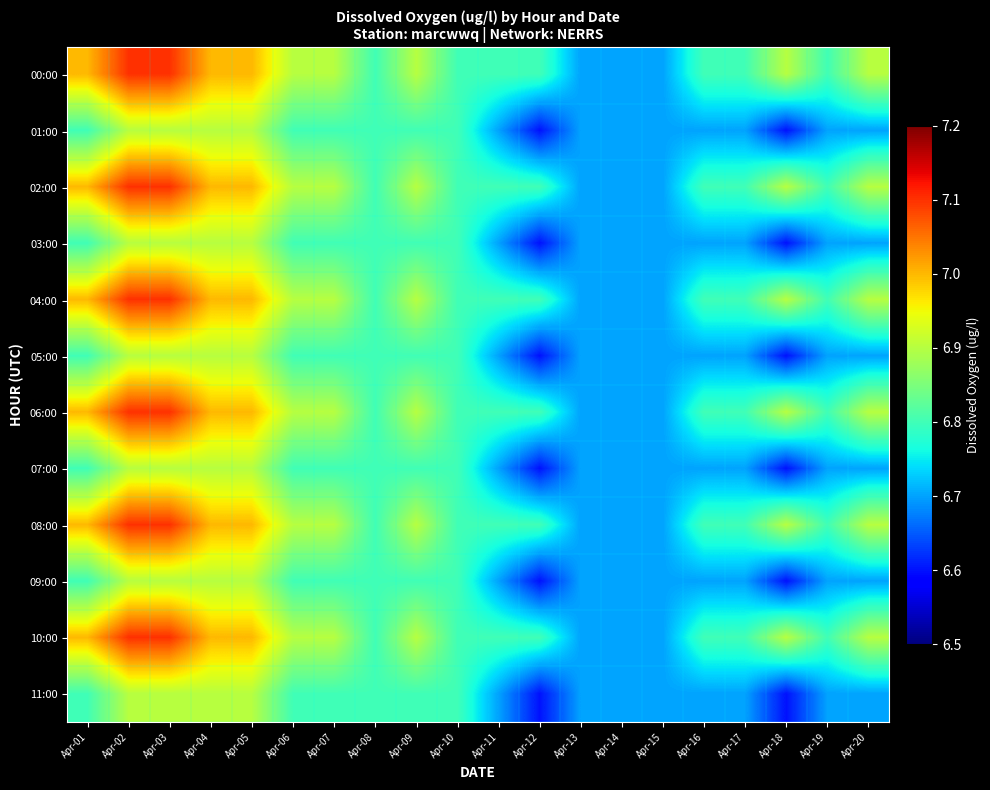

Between Apr-05 and Apr-10, which is larger?

Apr-05